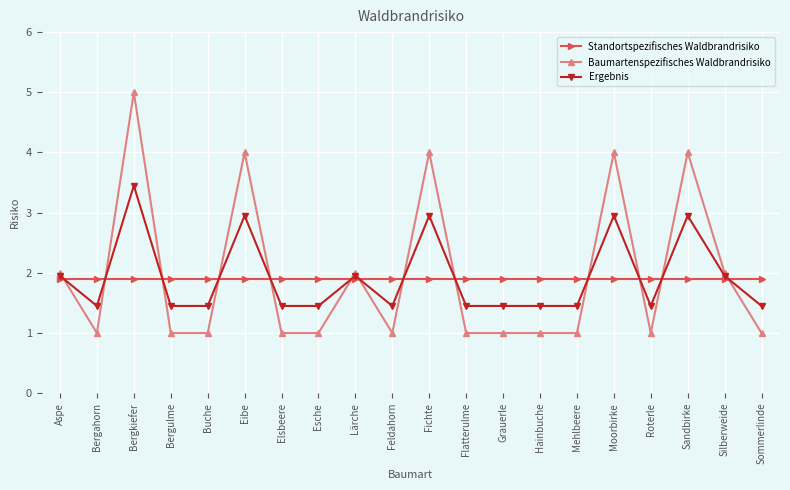

How many lines are shown in the chart?

3